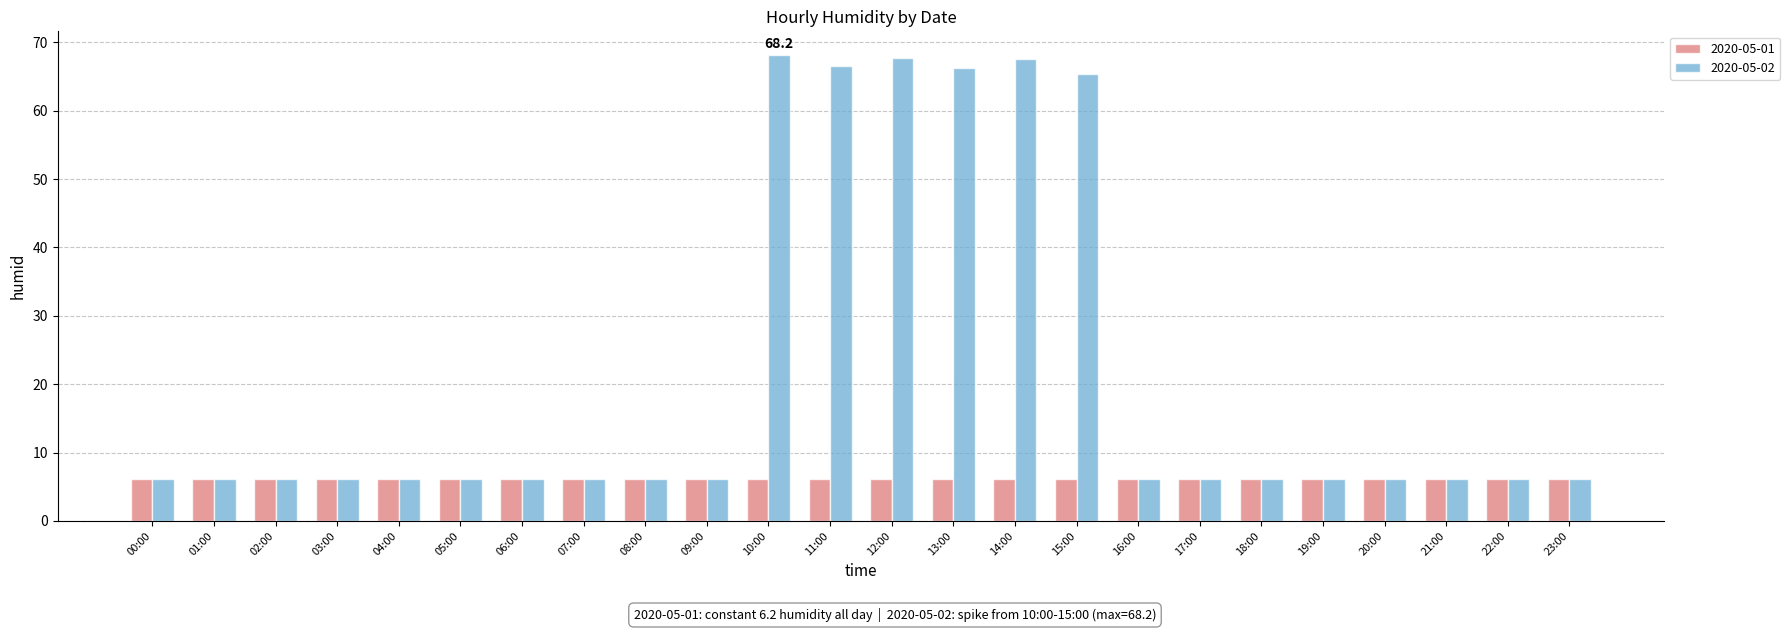

How many categories are shown in the chart?

24